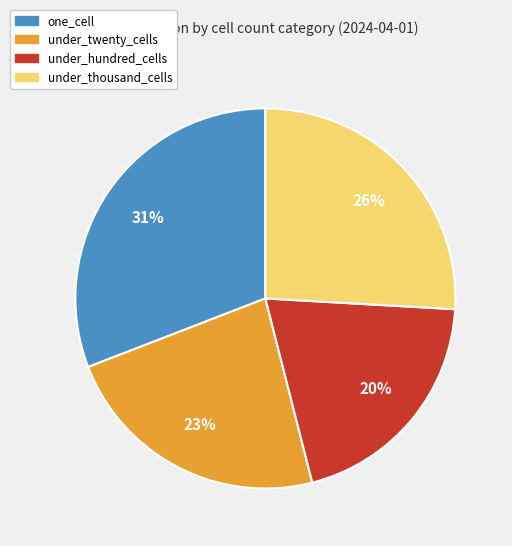

Rank the categories by value from lowest to highest.

under_hundred_cells, under_twenty_cells, under_thousand_cells, one_cell